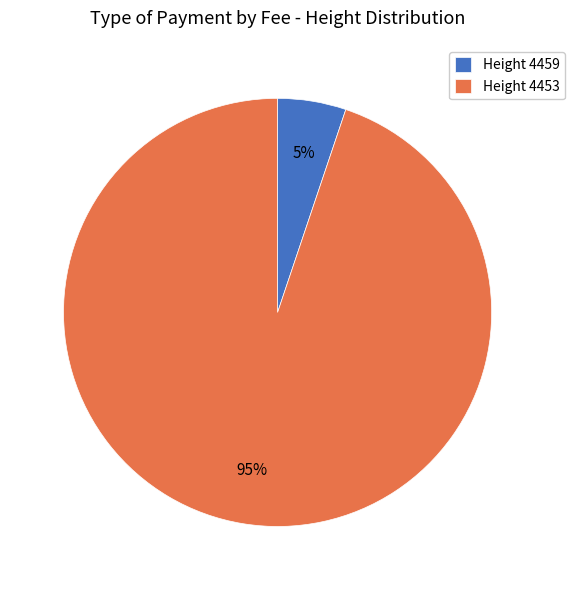

Which category accounts for the majority?

Height 4453